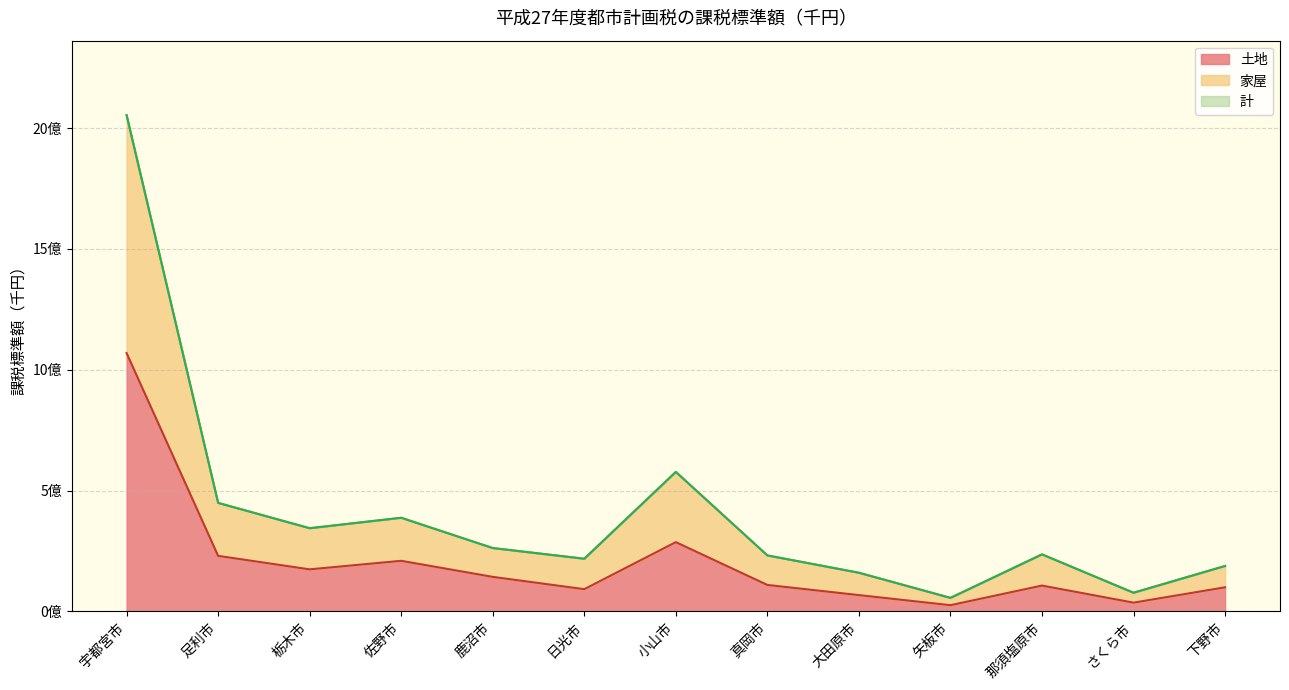

What is the total value across all series at 矢板市?

136809901